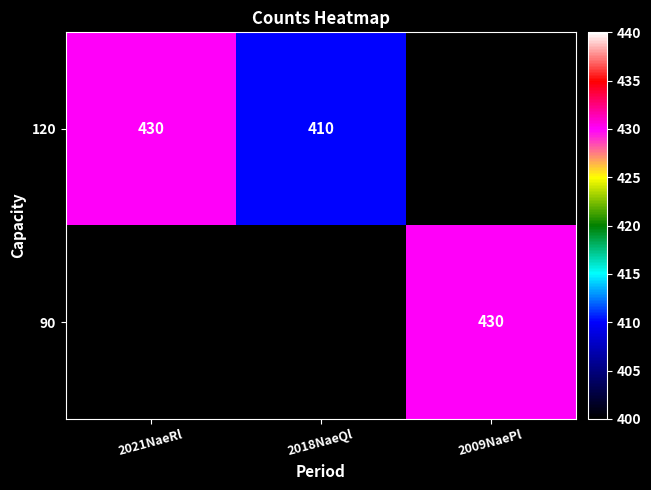

Which has a higher value, 2018NaeQl or 2009NaePl?

2009NaePl